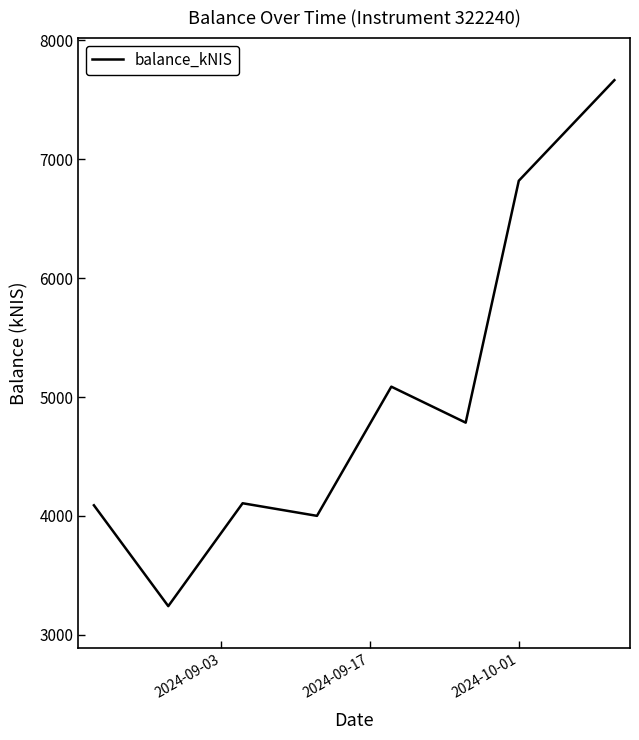

Does the chart have visible grid lines?

No